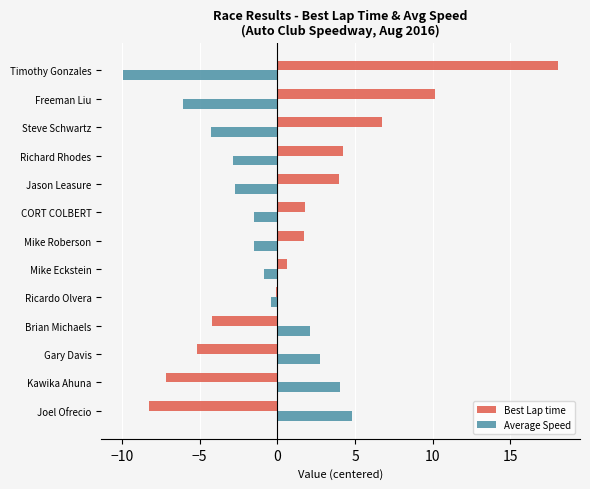

What is the highest value of the Best Lap time series?

18.1